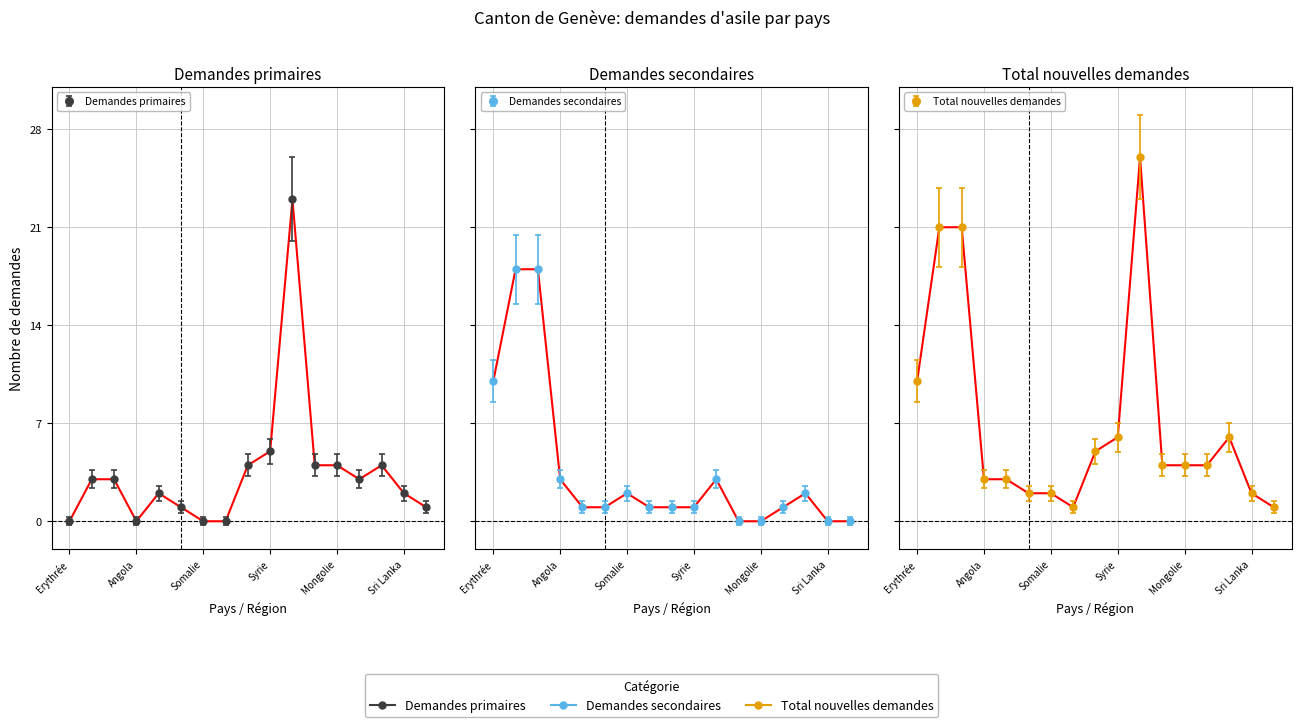

The Demandes secondaires series shows 1.4 at Guinée. True or false?

True